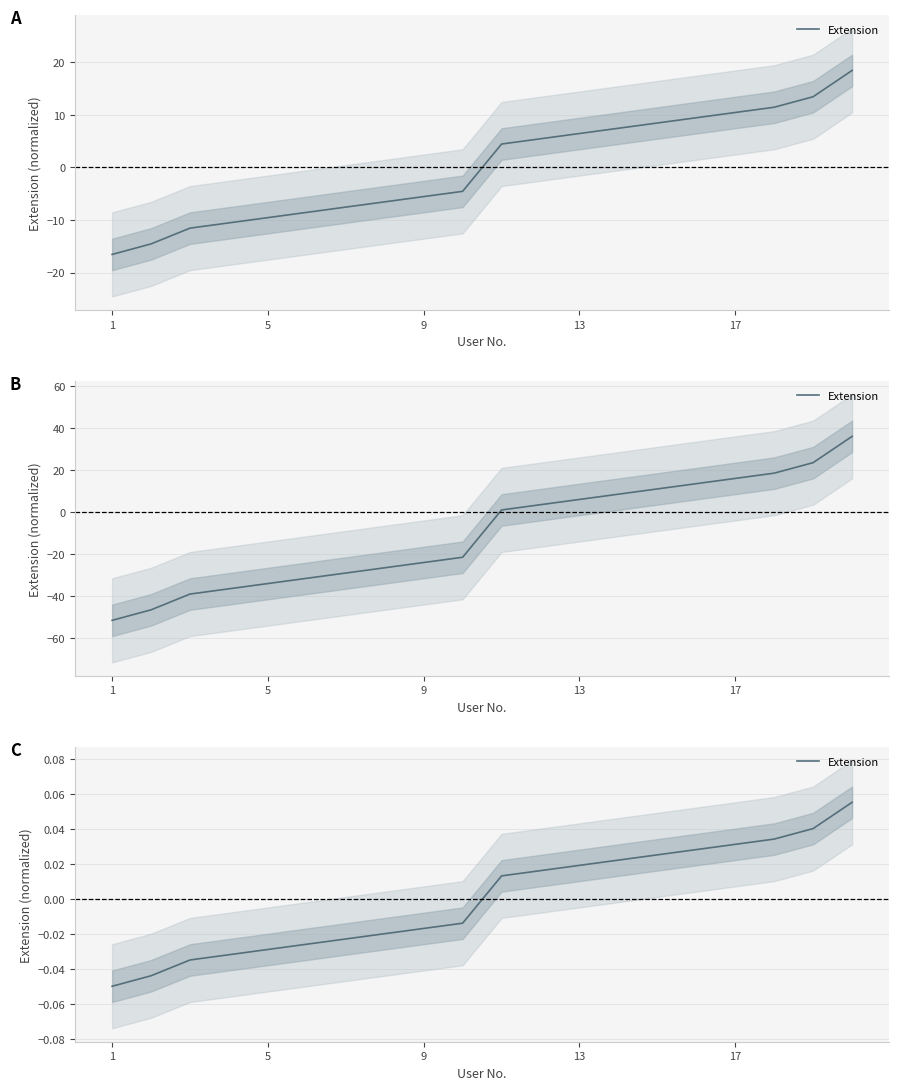

What is the label of the 4th point from the left?

13